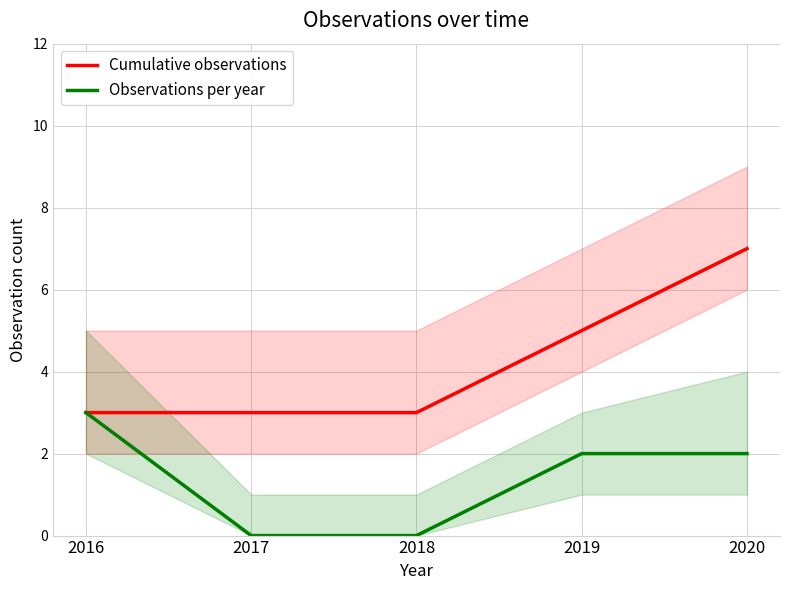

Rank the series by their average value, from highest to lowest.

Cumulative observations, Observations per year